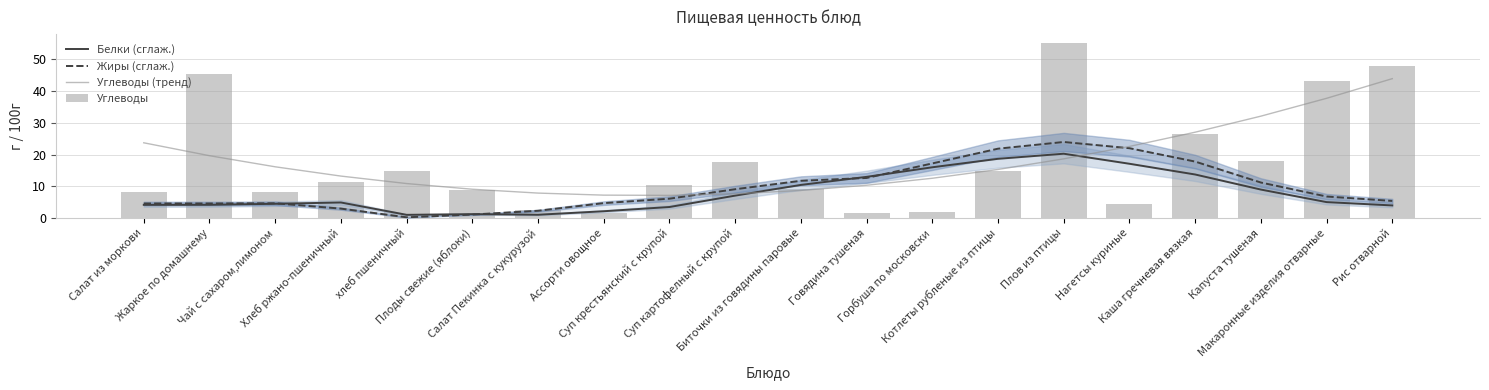

What is the sum of the Жиры (сглаж.) values at Салат из моркови and Суп крестьянский с крупой?

10.7